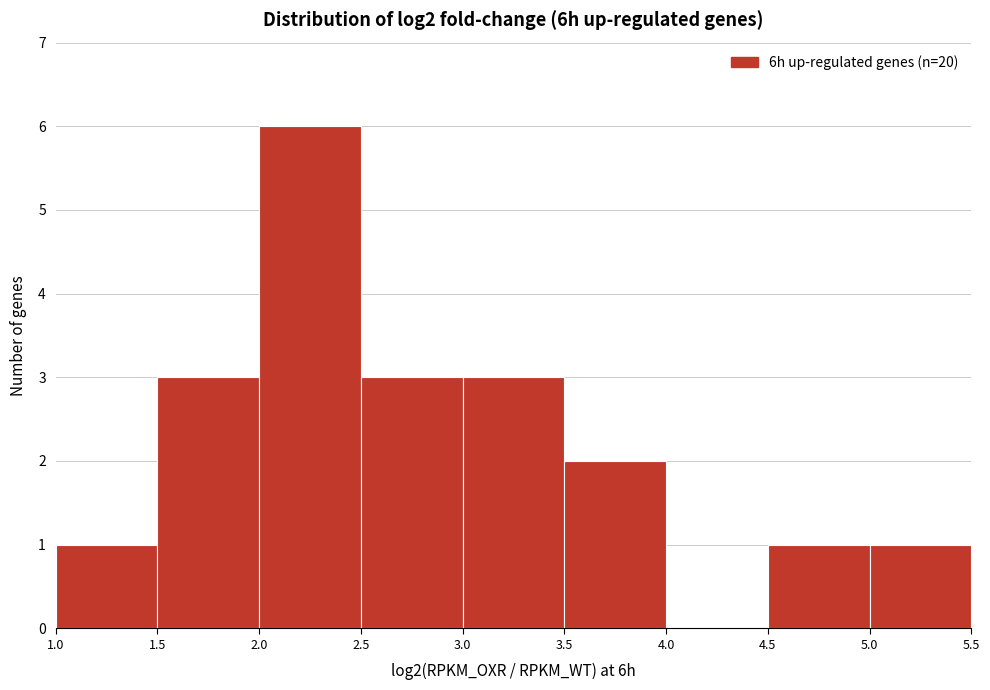

Reading left to right, transcribe this chart: for each bar, give the range it covers on the x-axis and its height. The values are not printed on the chart, so give them approximately, as read against the axis.

1.0 to 1.5: 1
1.5 to 2.0: 3
2.0 to 2.5: 6
2.5 to 3.0: 3
3.0 to 3.5: 3
3.5 to 4.0: 2
4.0 to 4.5: 0
4.5 to 5.0: 1
5.0 to 5.5: 1